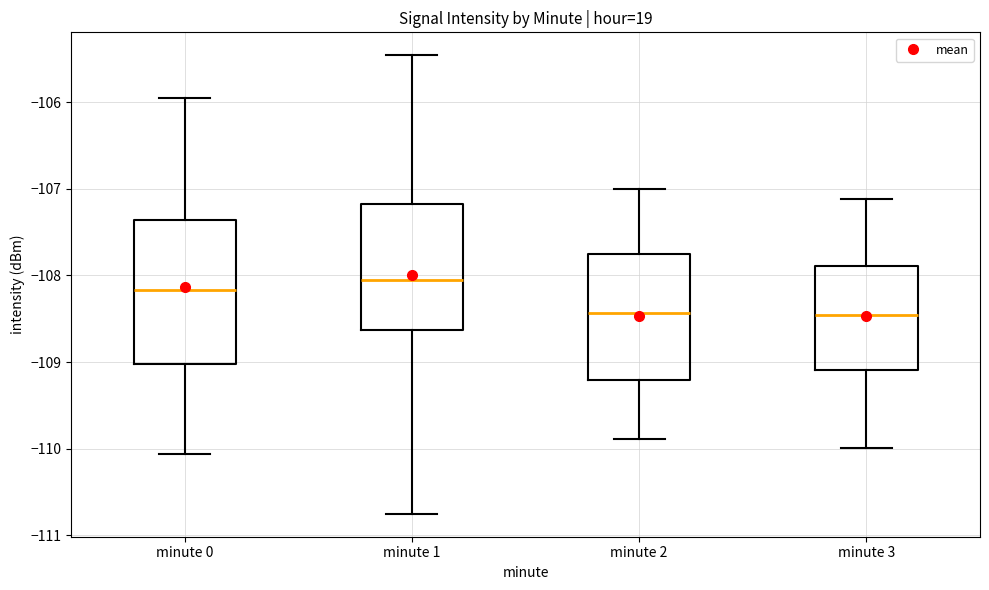

Reading left to right, transcribe this box plot: for each box, give where its median line is, the range the box spans, and where its two whiskers end, as read against the y-axis. The values are not printed on the chart, so give them approximately, as read against the axis.

minute 0: median -108.2, box -109.0 to -107.4, whiskers -110.1 to -106.0
minute 1: median -108.1, box -108.6 to -107.2, whiskers -110.8 to -105.5
minute 2: median -108.4, box -109.2 to -107.8, whiskers -109.9 to -107.0
minute 3: median -108.5, box -109.1 to -107.9, whiskers -110.0 to -107.1